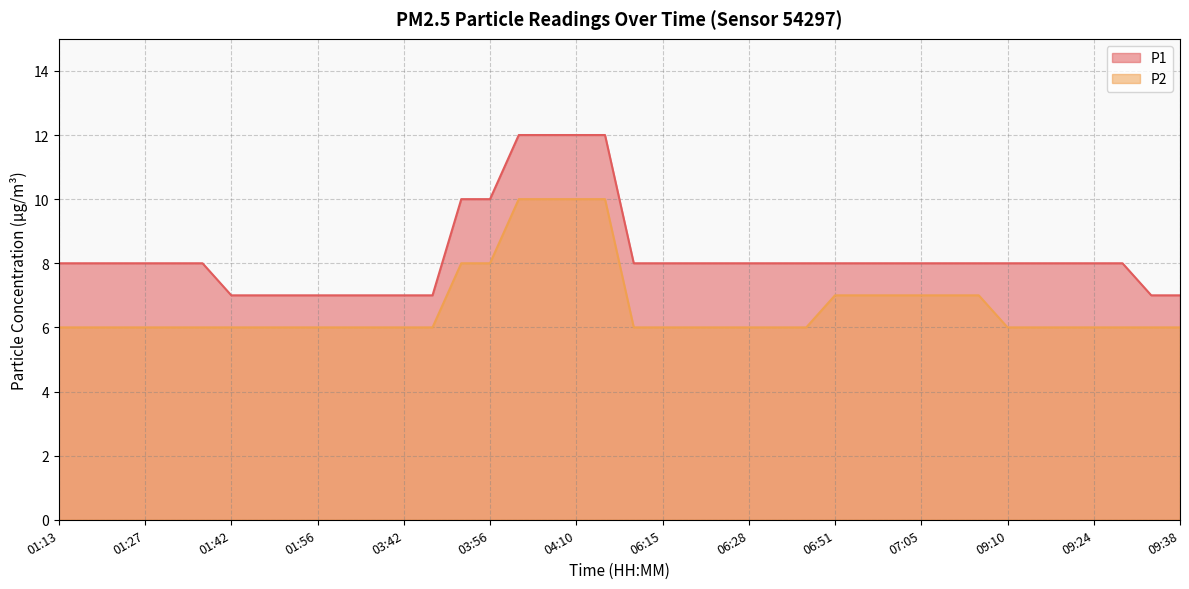

List the series in order of their overall mean, lowest first.

P2, P1